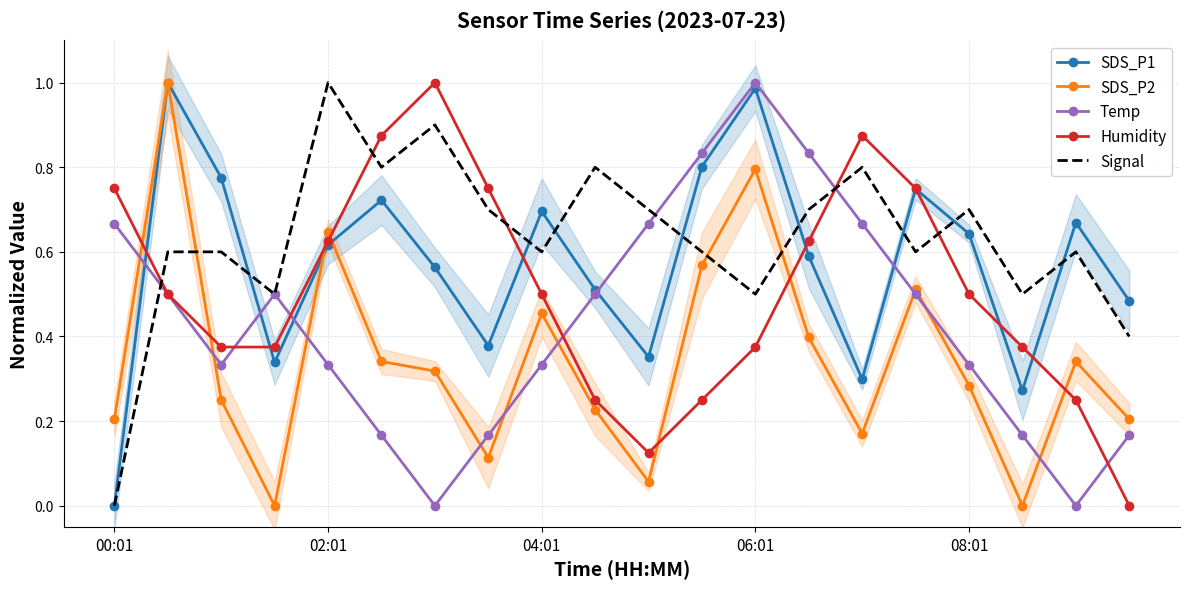

What is the difference between the second highest and second lowest values in the Humidity series?

0.7